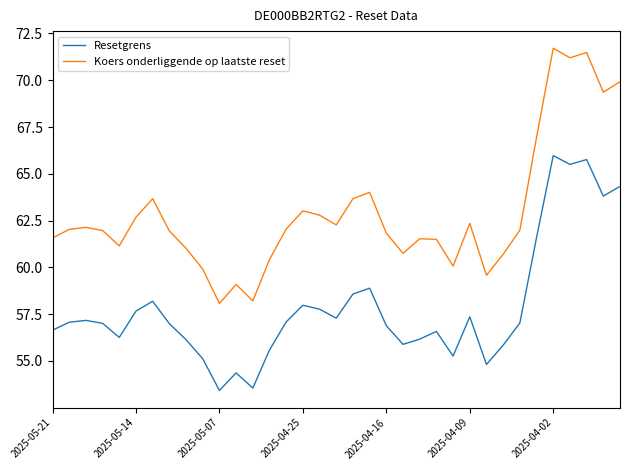

List the series in order of their overall mean, lowest first.

Resetgrens, Koers onderliggende op laatste reset